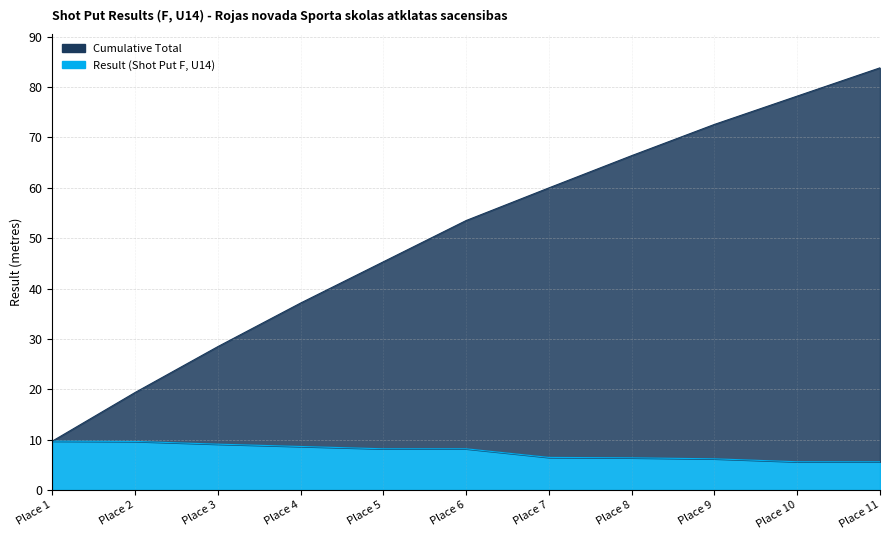

Reading right to left, what are all the values shown in this chart?

Result (Shot Put F, U14): 5.6	5.6	6.2	6.4	6.5	8.2	8.2	8.7	9.1	9.7	9.7
Cumulative Total: 83.8	78.2	72.6	66.4	60.0	53.5	45.3	37.1	28.5	19.4	9.7